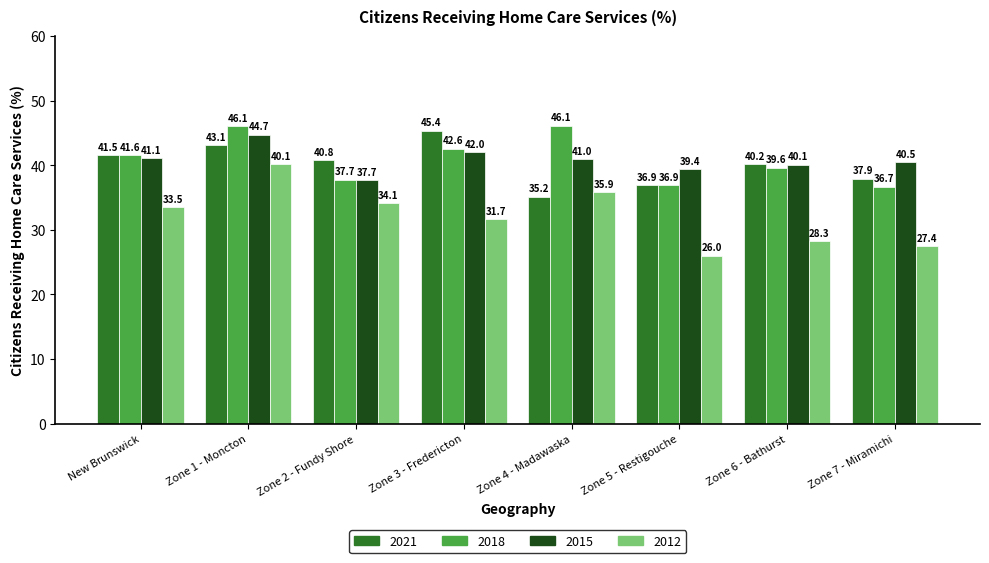

What is the greatest value displayed?

46.1